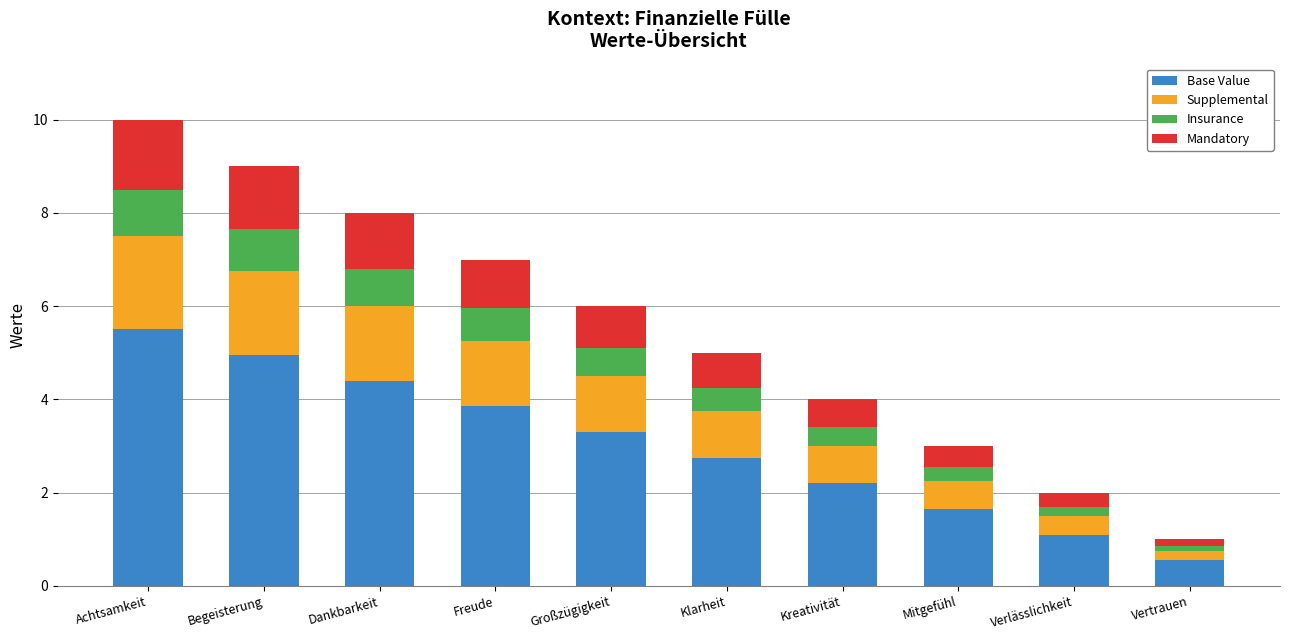

What is the difference between the second highest and minimum values in the Base Value series?

4.4